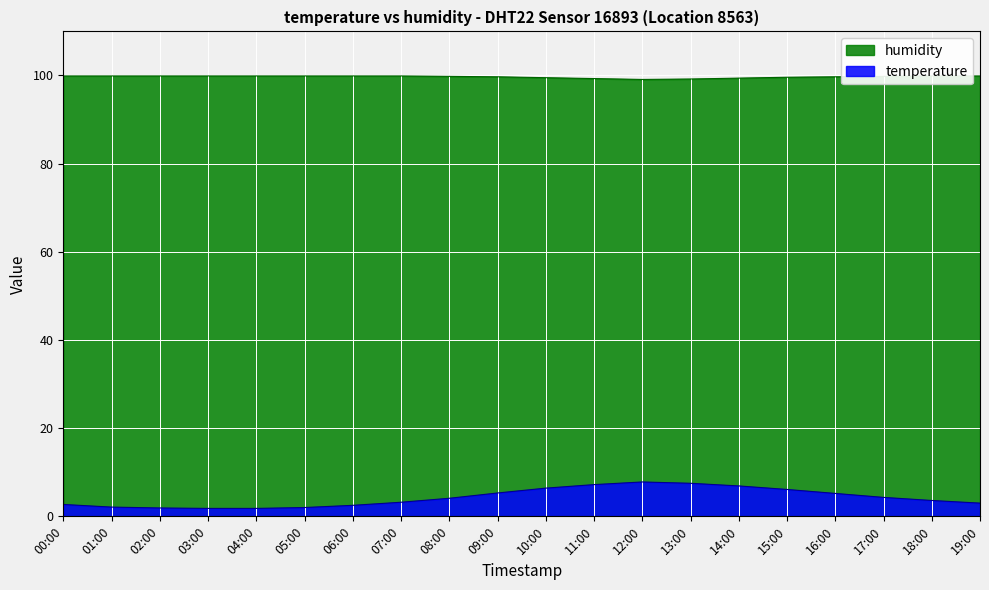

In temperature, how many points are higher than both neighbors (excluding endpoints)?

1